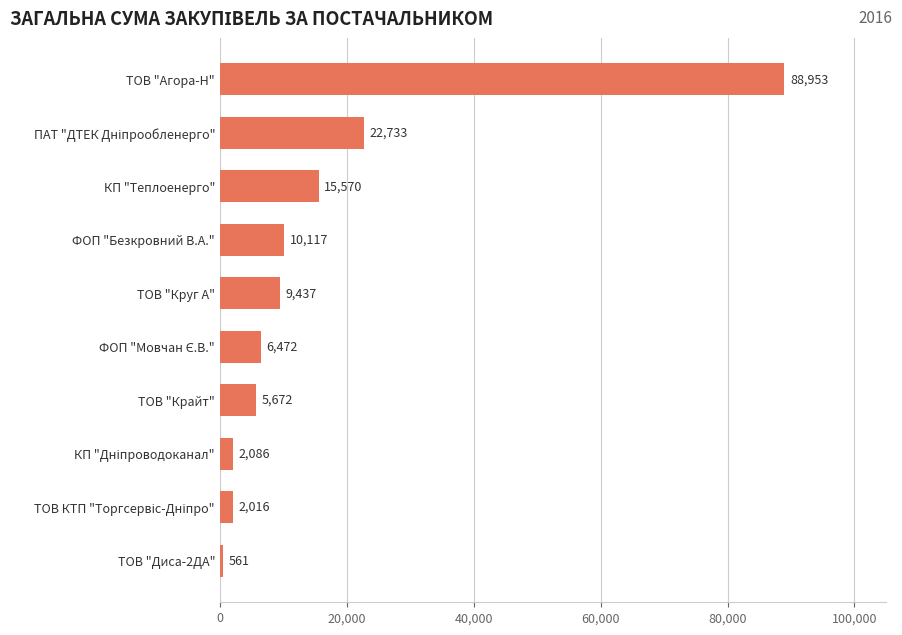

Is it true that the value at ТОВ "Агора-Н" is 33804.8?

False